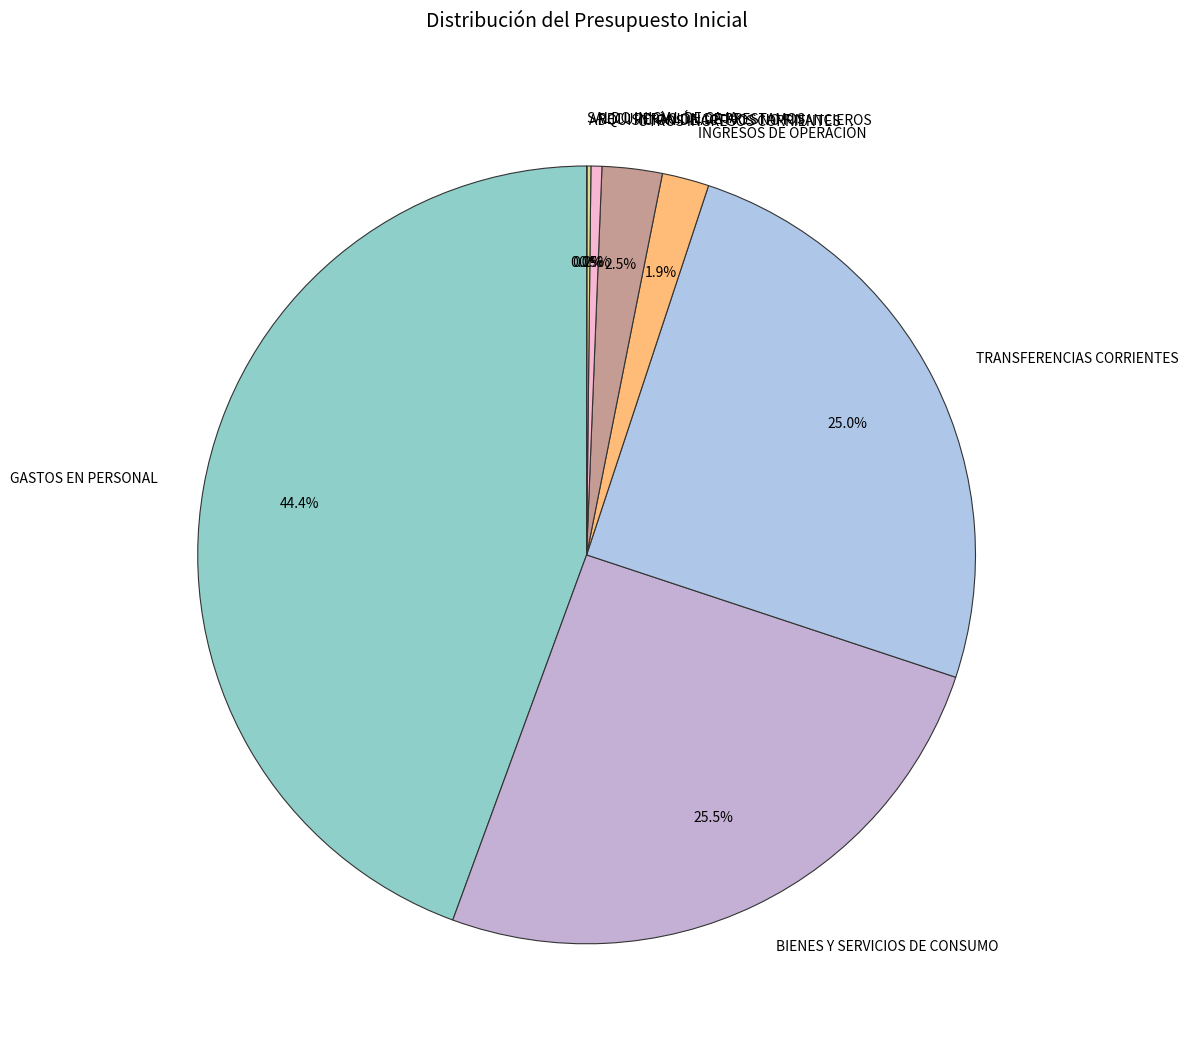

Is there any slice that represents more than half of the pie?

No